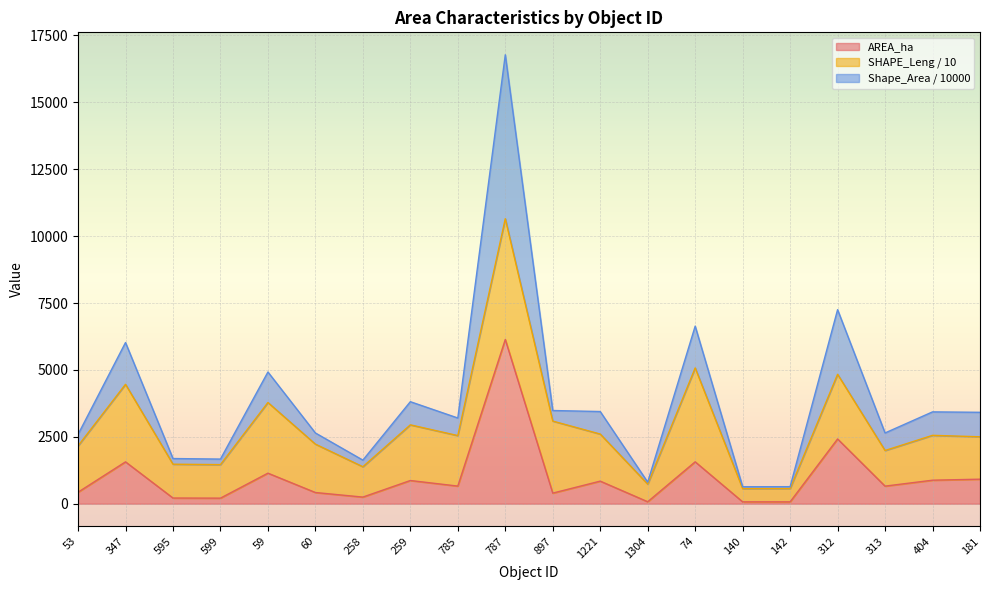

At which label does AREA_ha reach its peak?

787